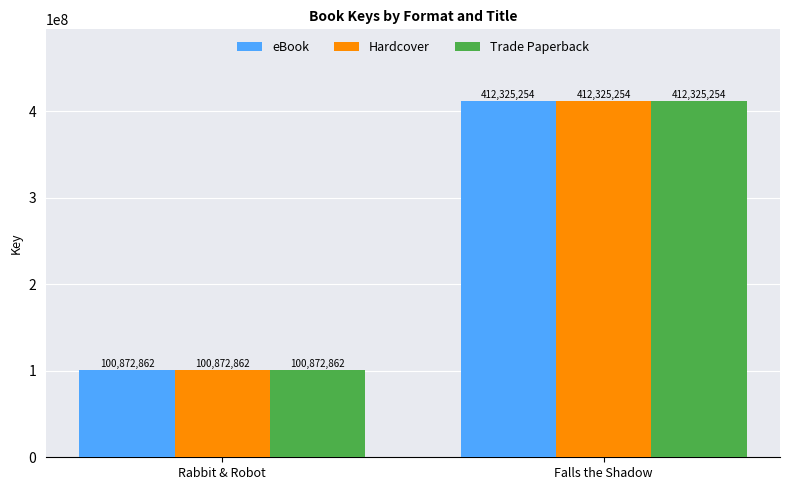

The Trade Paperback series shows 100872862 at Rabbit & Robot. True or false?

True